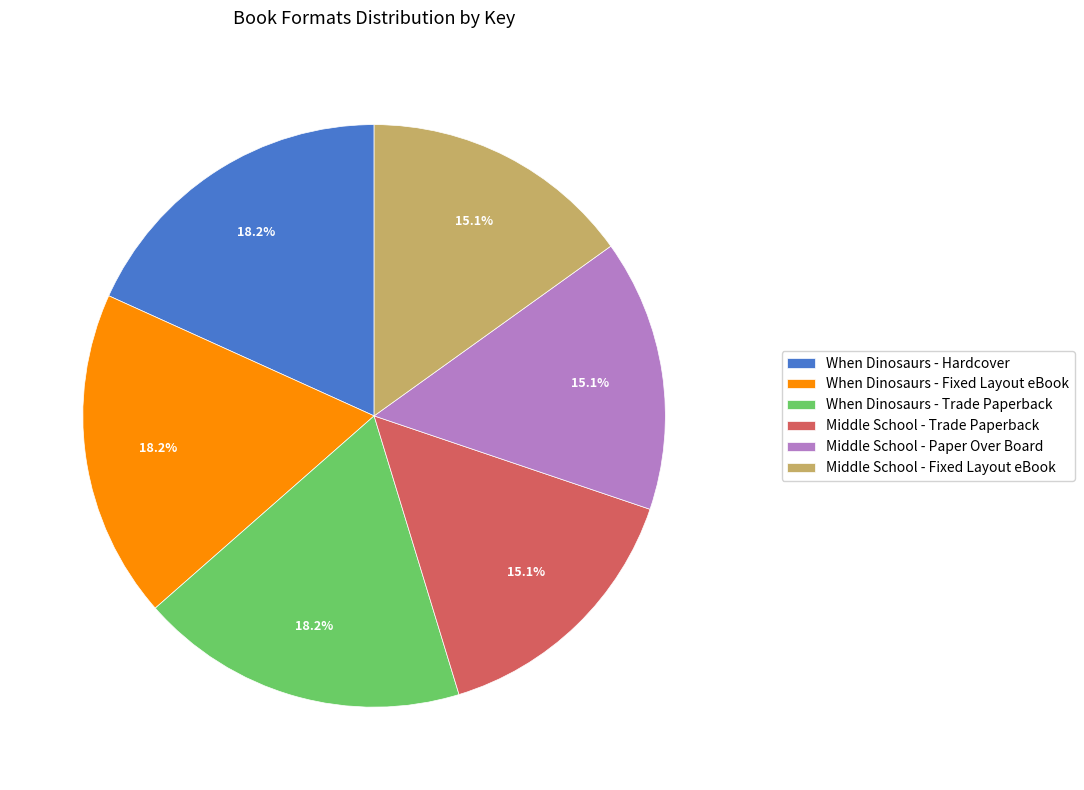

How many slices are in this pie chart?

6